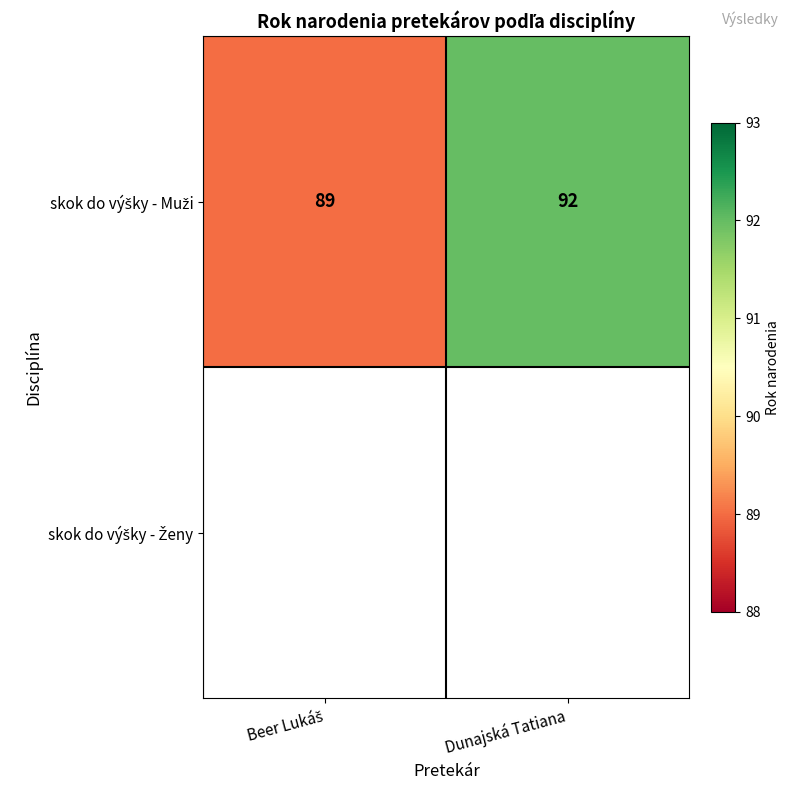

Between Beer Lukáš and Dunajská Tatiana, which series saw the biggest shift?

skok do výšky - Muži